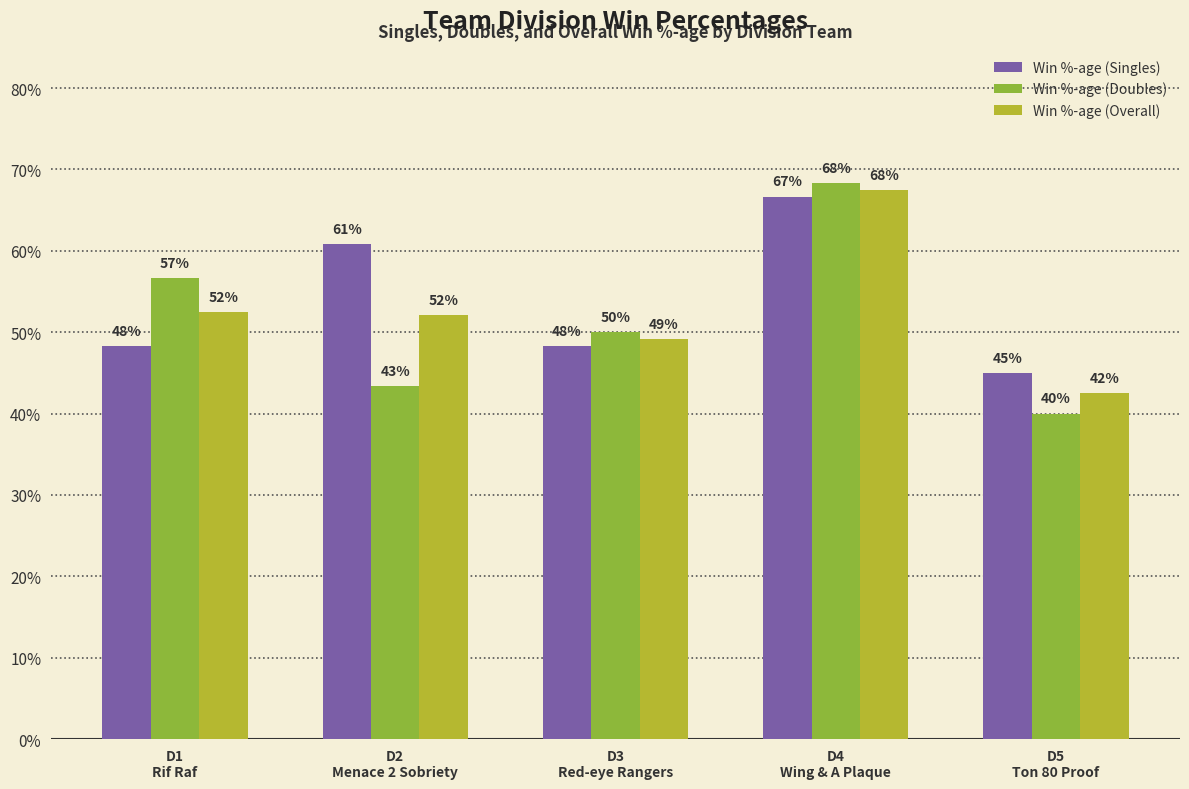

What is the minimum value for Win %-age (Doubles)?

0.4